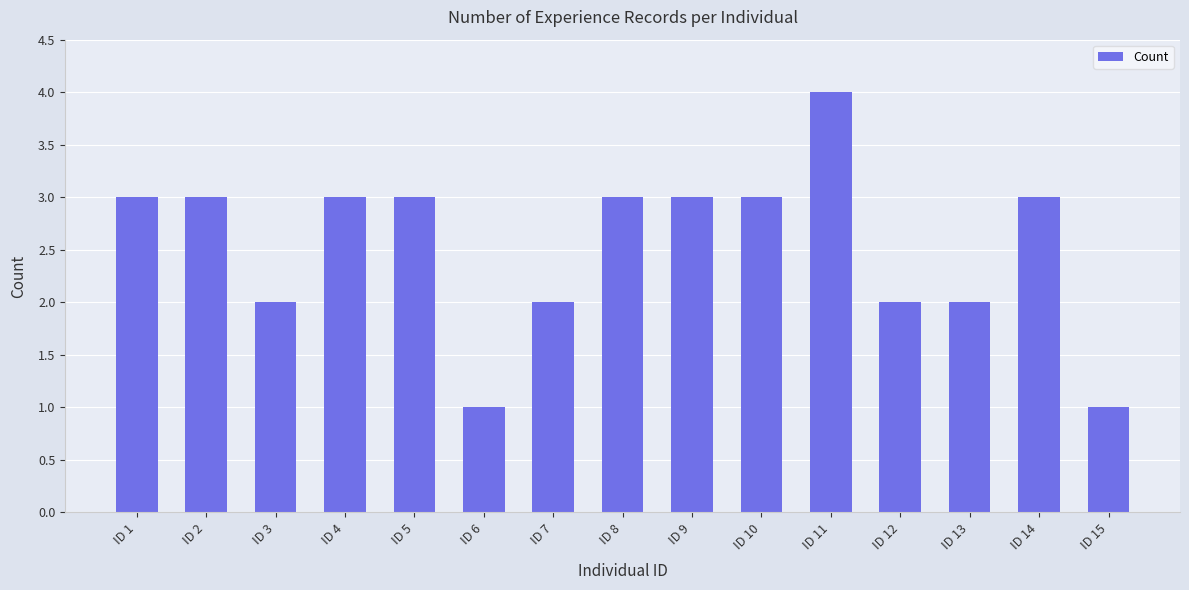

Are the bars horizontal?

No